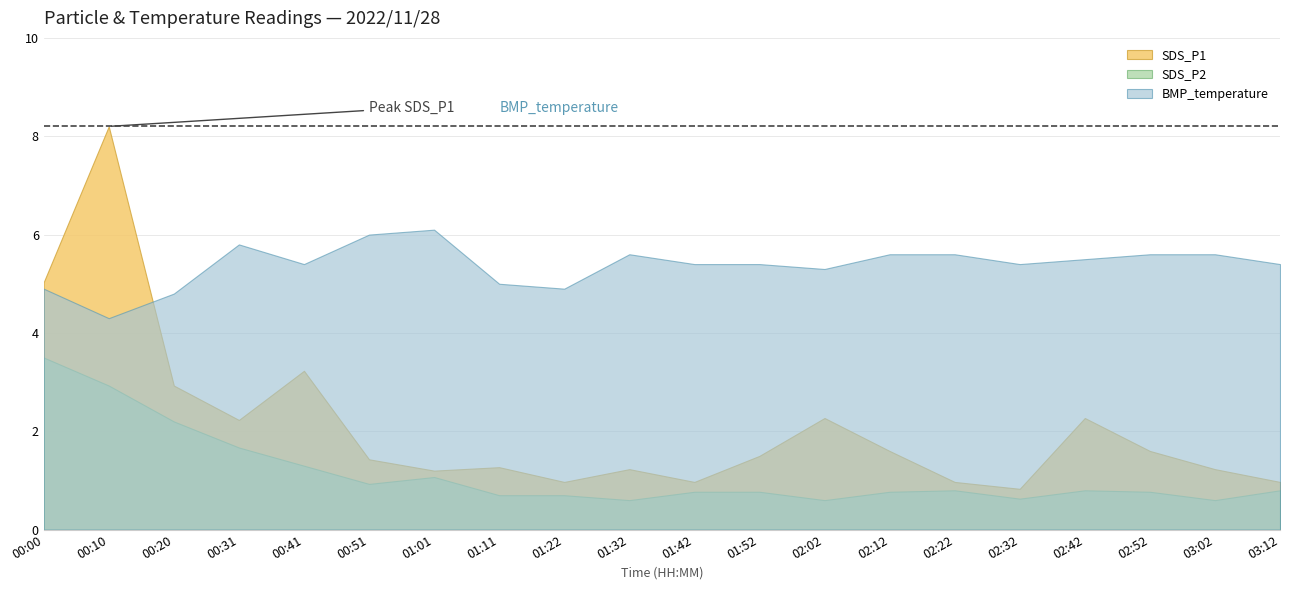

What is the sum of all SDS_P2 values?

22.9